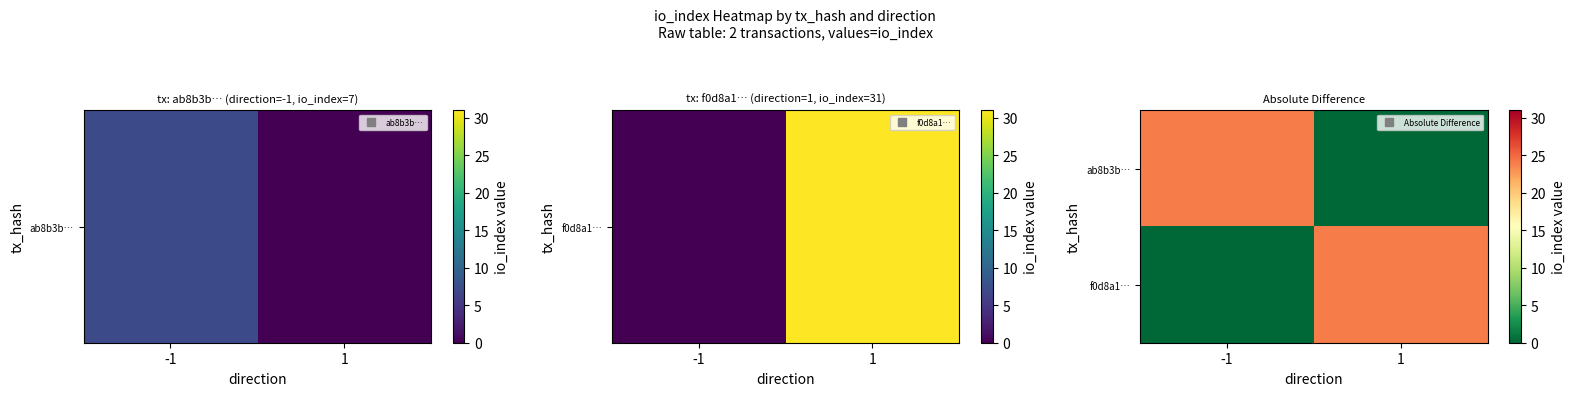

At how many categories does at least one series exceed 5?

2